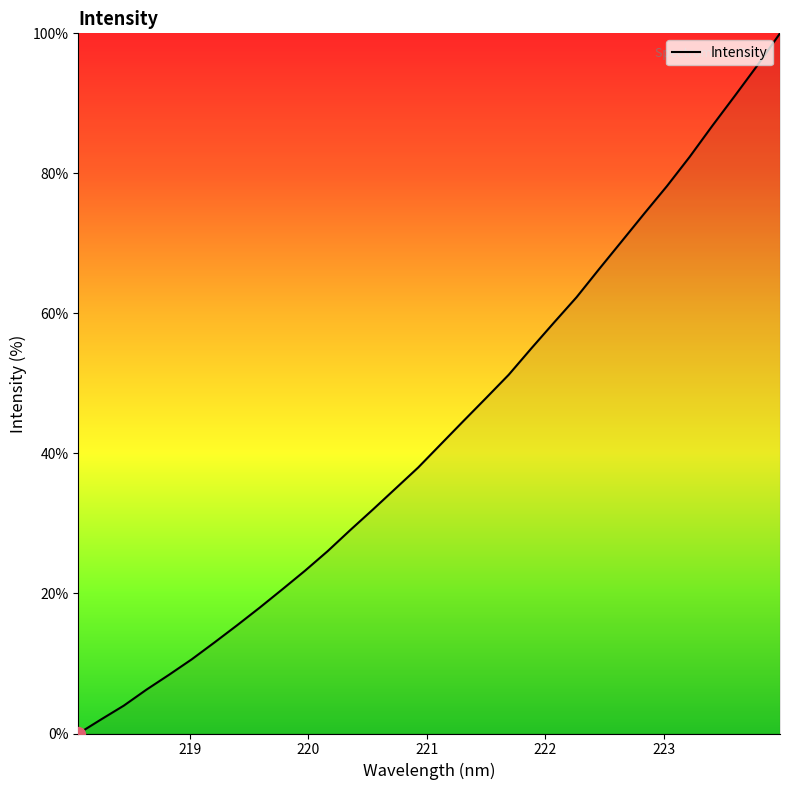

What is the difference between the maximum and minimum values?

100.0